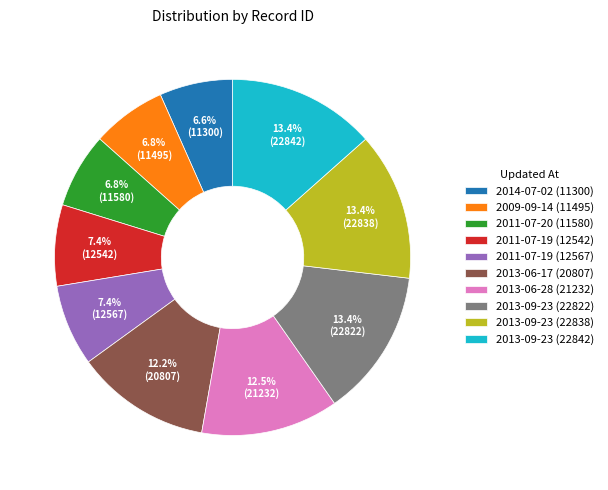

To the nearest percent, what is the difference between the largest and smallest slice percentages?

7%